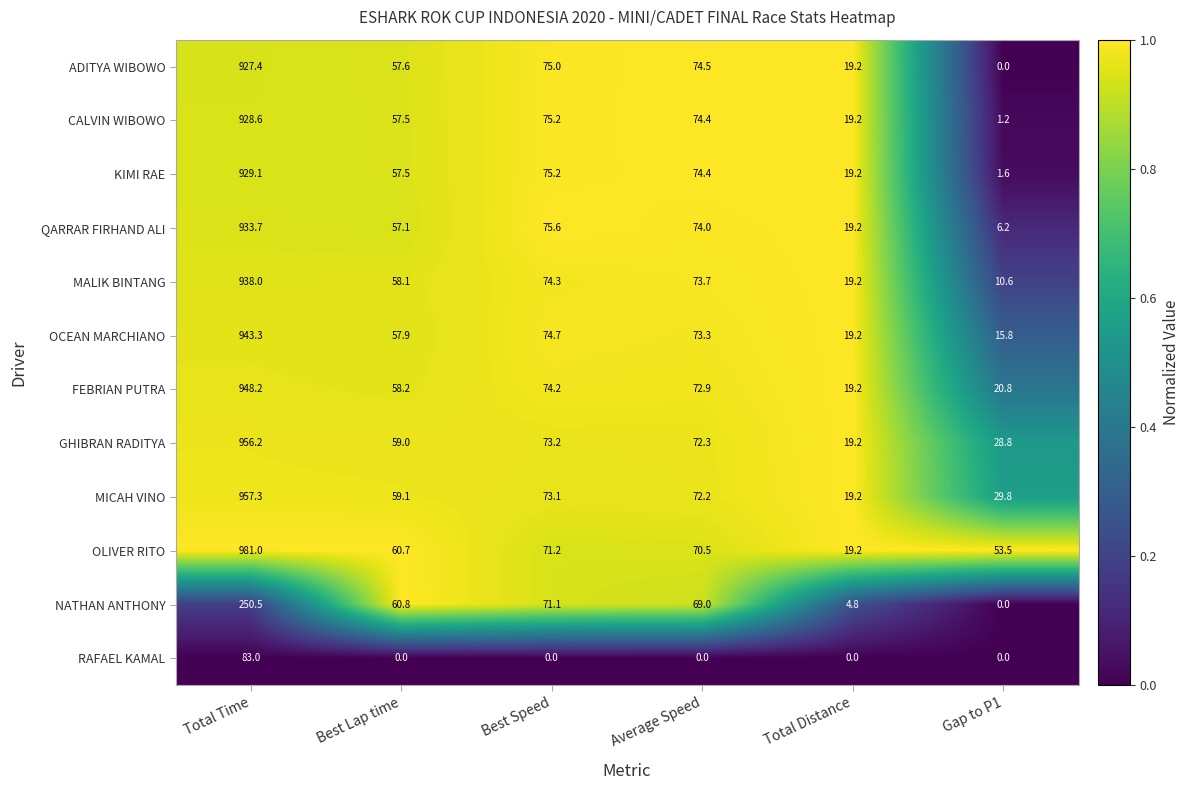

At how many categories does at least one series exceed 0?

6